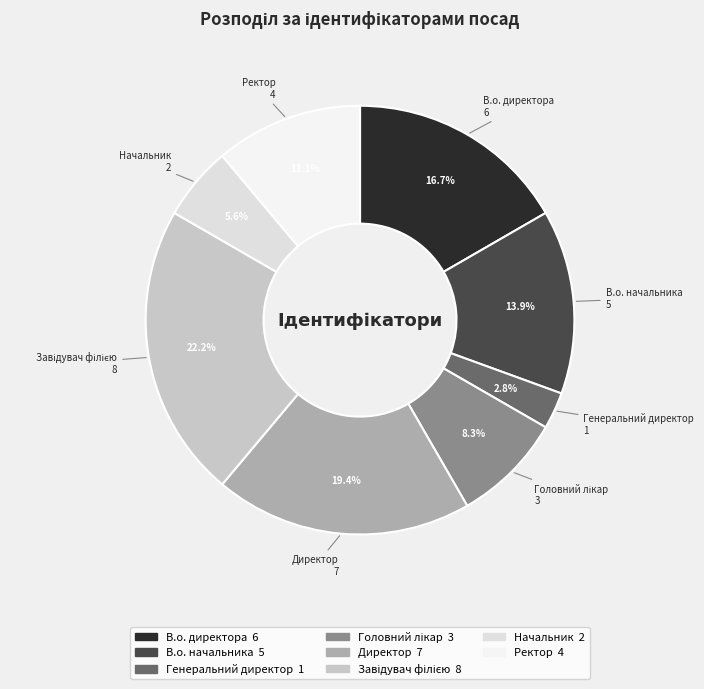

What is the ratio of the value at Директор to the value at В.о. начальника?

1.4